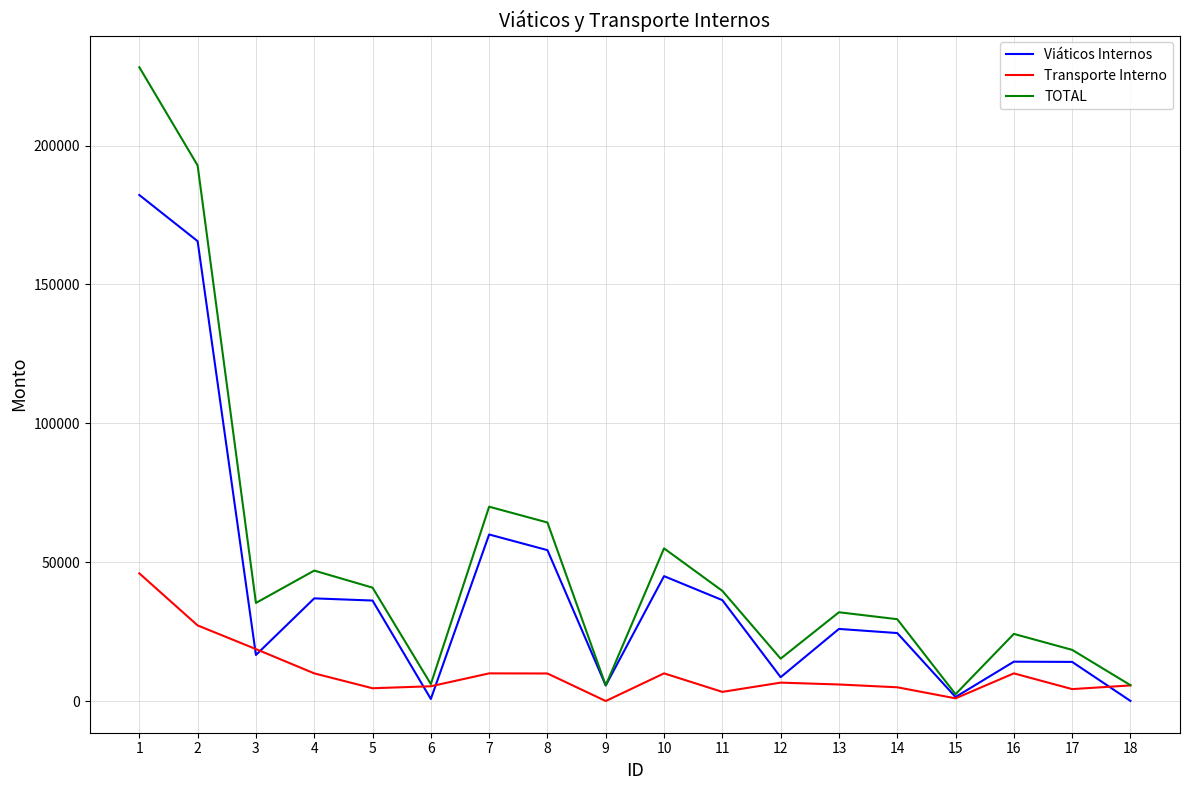

List the series in order of their peak value, highest first.

TOTAL, Viáticos Internos, Transporte Interno